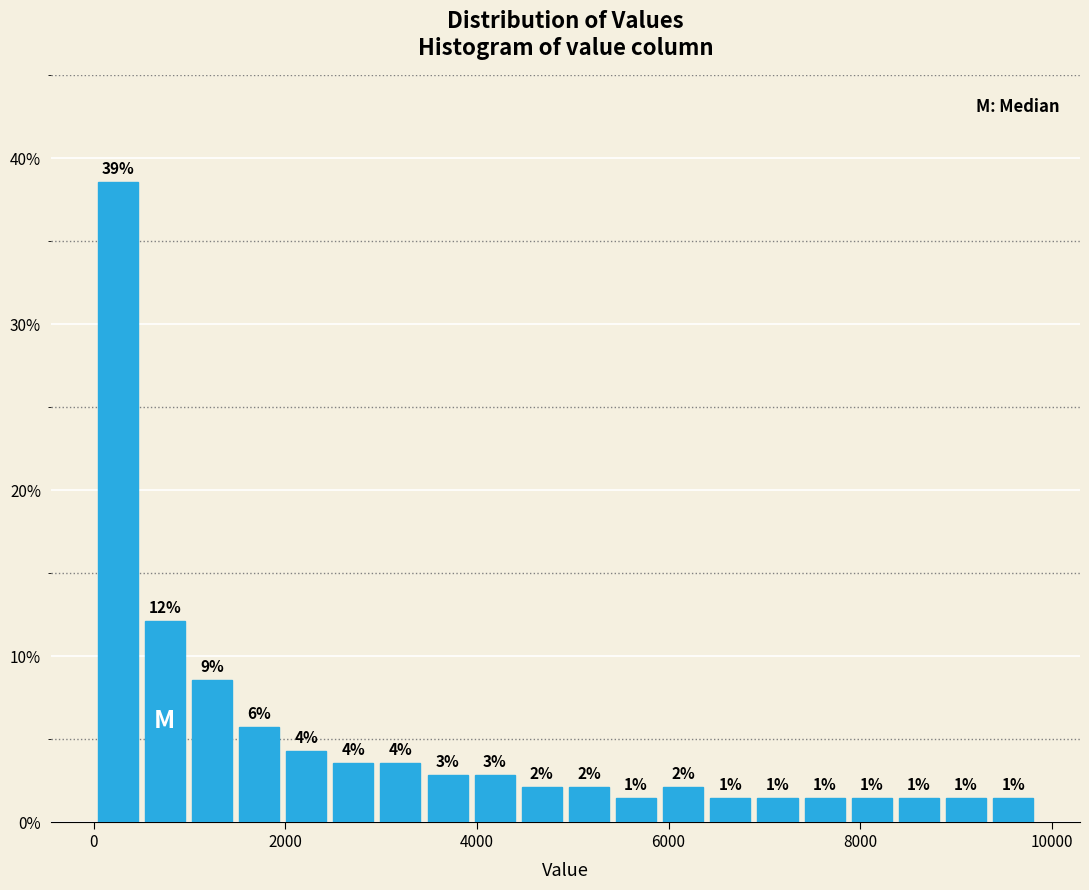

Around what value on the x-axis is the tallest bar? Give the approximate position of its centre, as read against the axis.

200